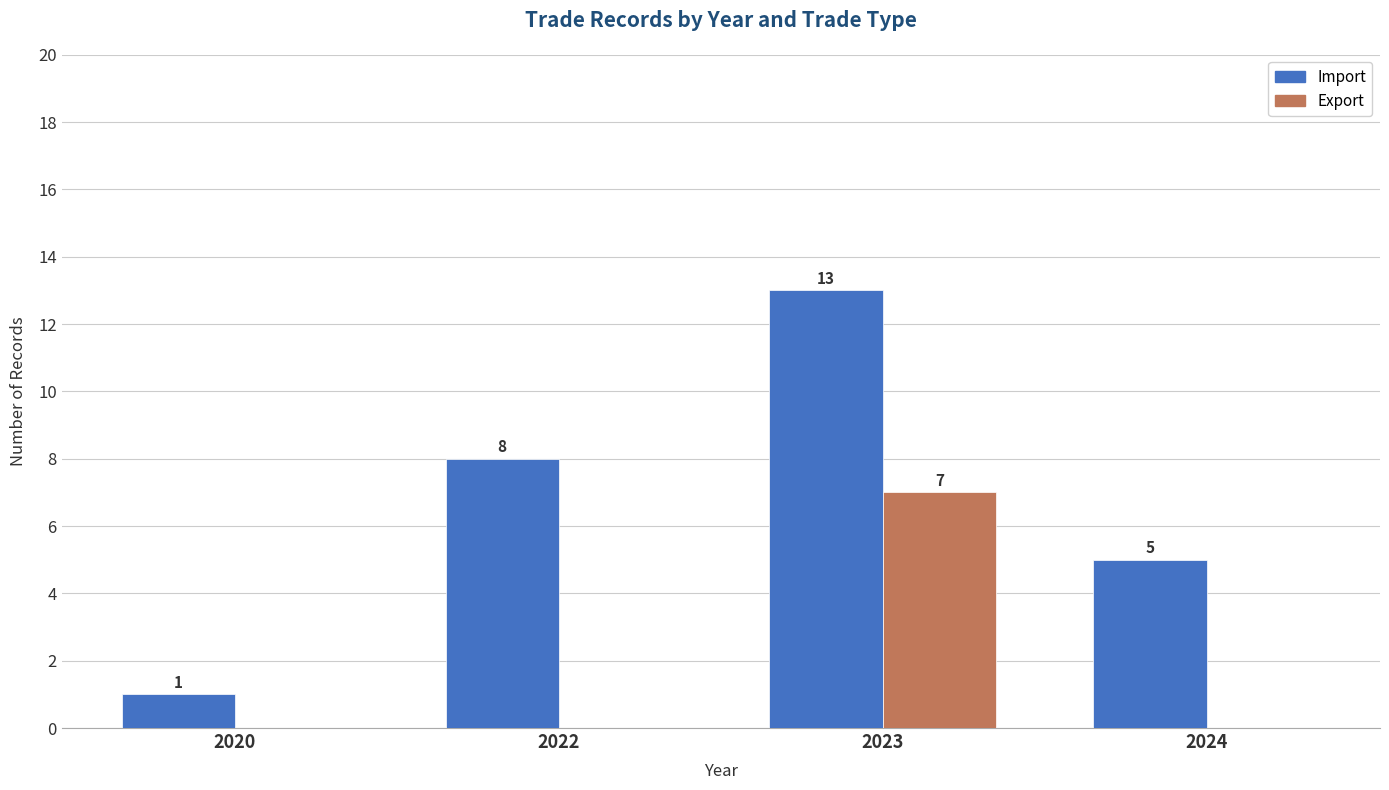

Are the bars grouped side by side (vs. stacked)?

Yes